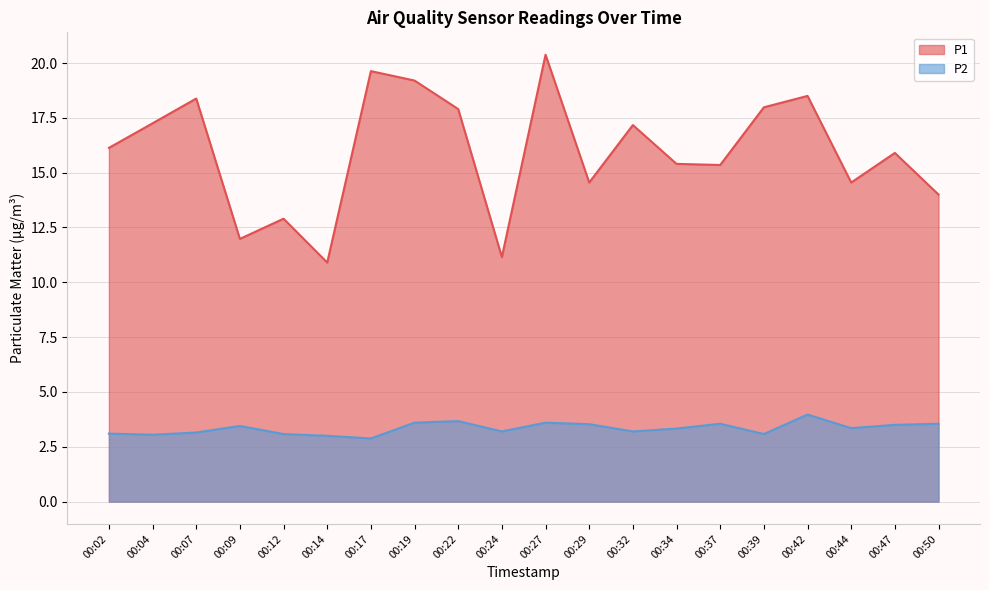

How many values in the P1 series are below 16?

10